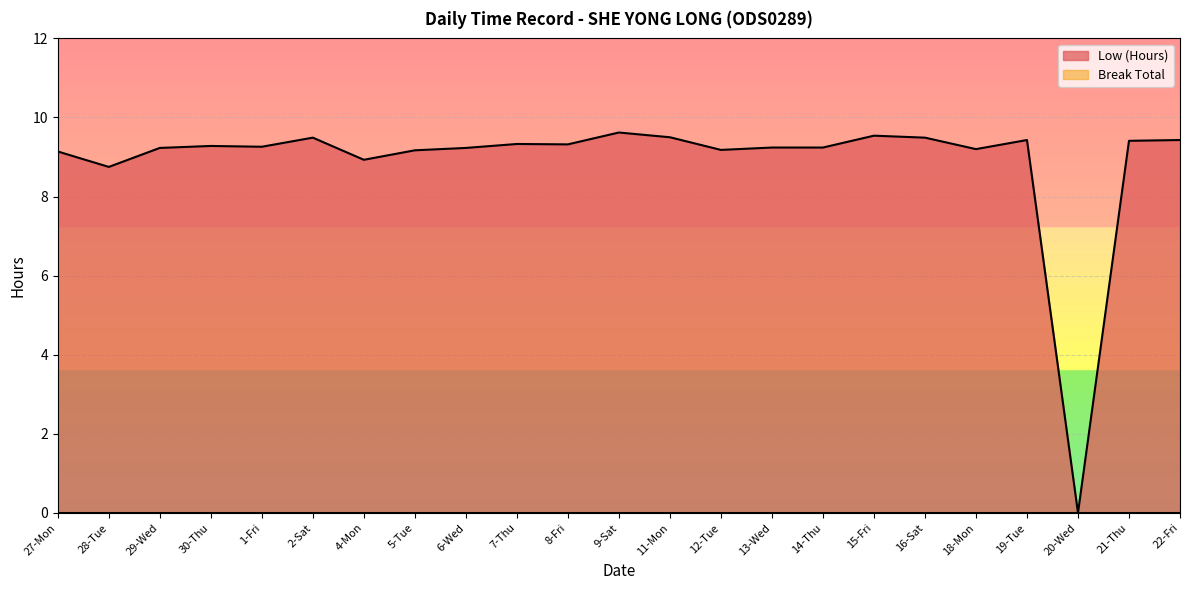

Where is the first local maximum?

30-Thu